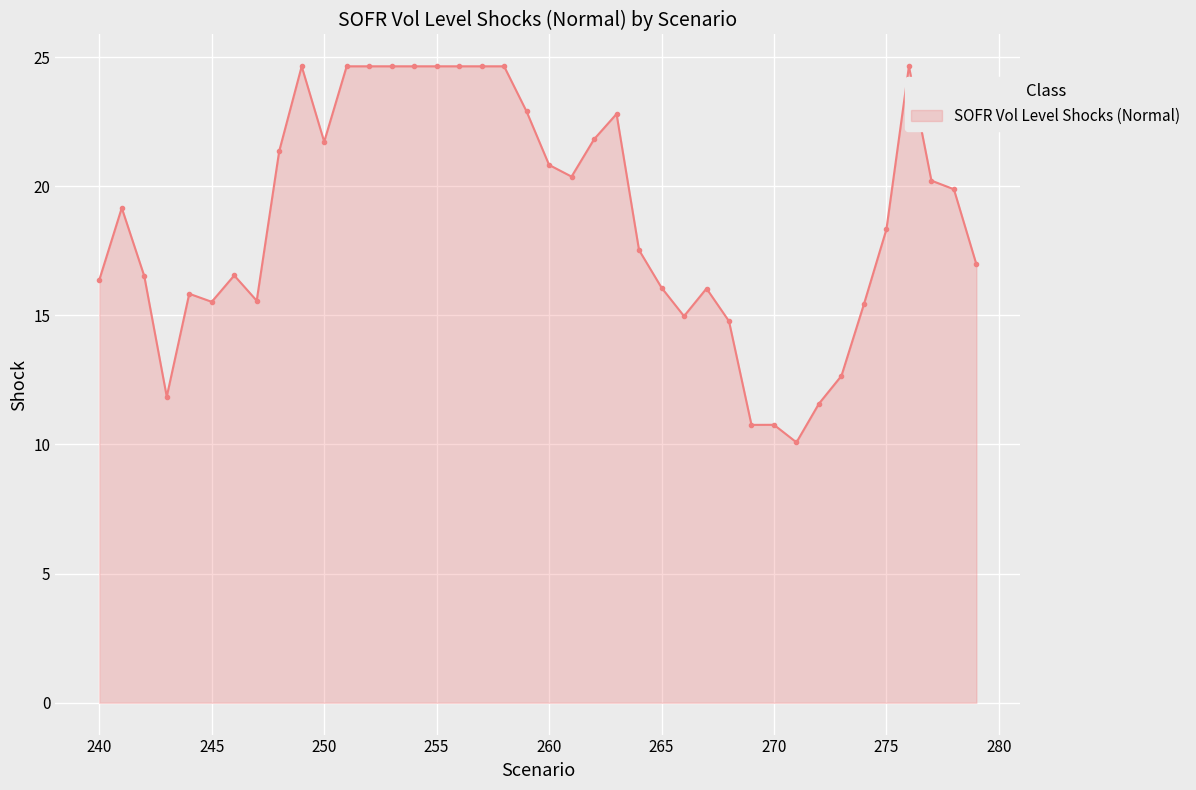

Does the chart have visible grid lines?

Yes